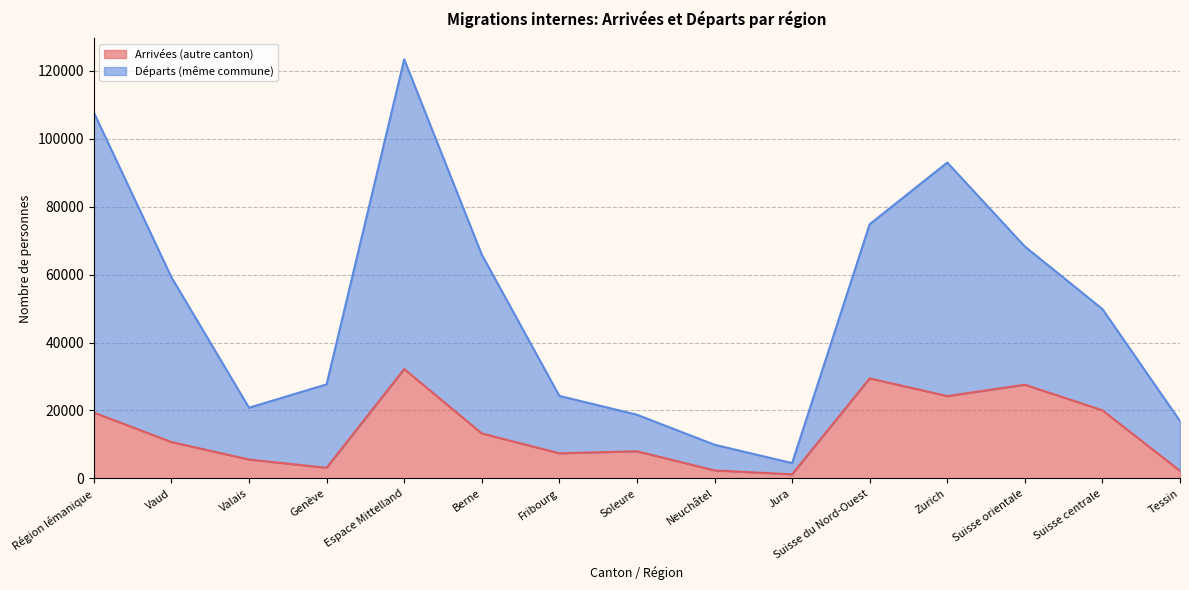

What is the minimum value for Départs (même commune)?

4512